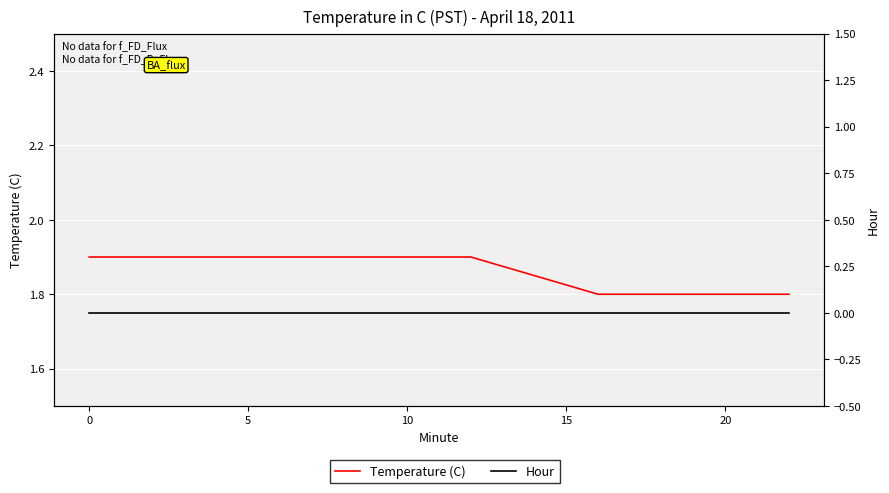

Which series has the widest spread of values?

Temperature (C)